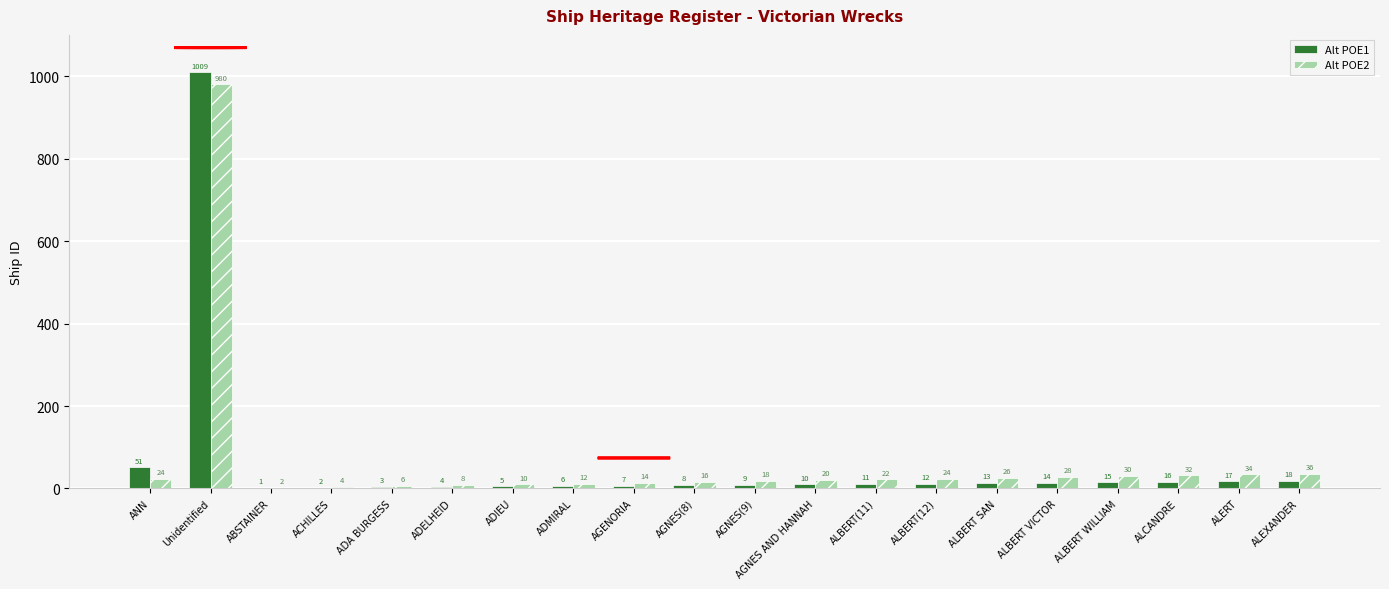

Which series has the largest total across all categories?

Alt POE2